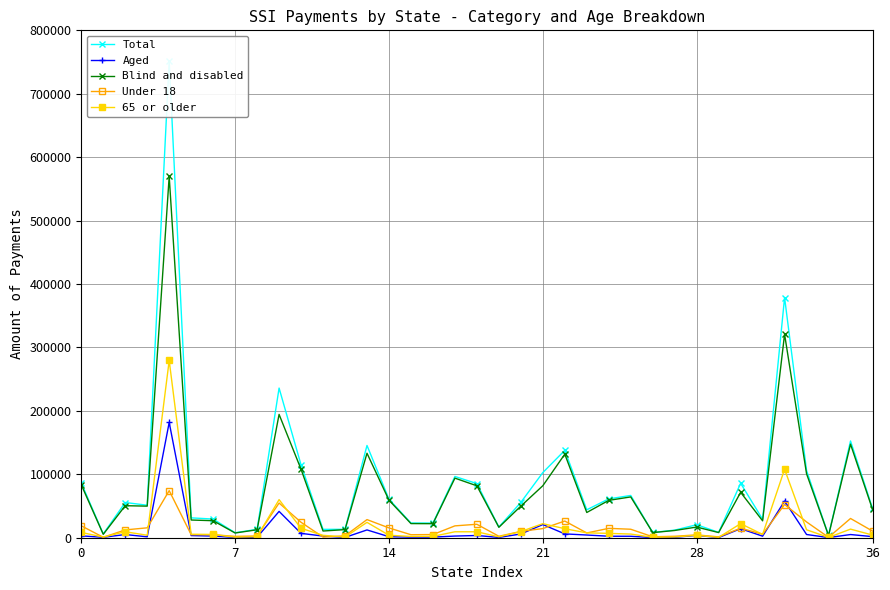

Read the Aged value at 22, to the nearest 100.

6000